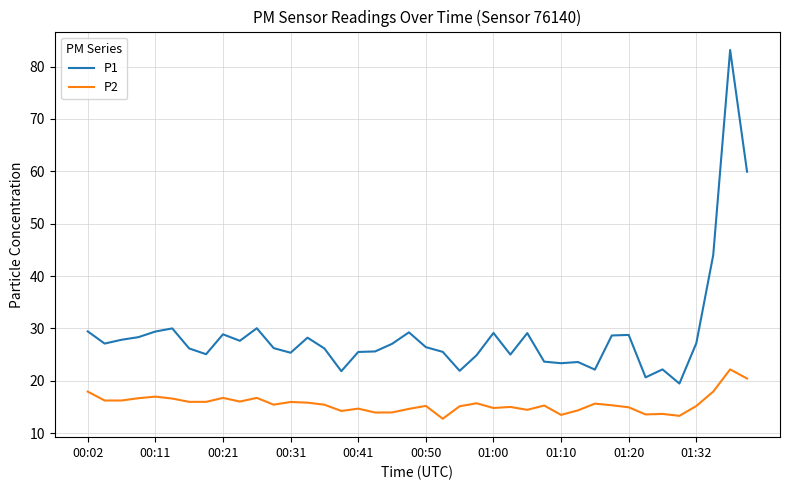

What is the greatest value displayed?

83.2